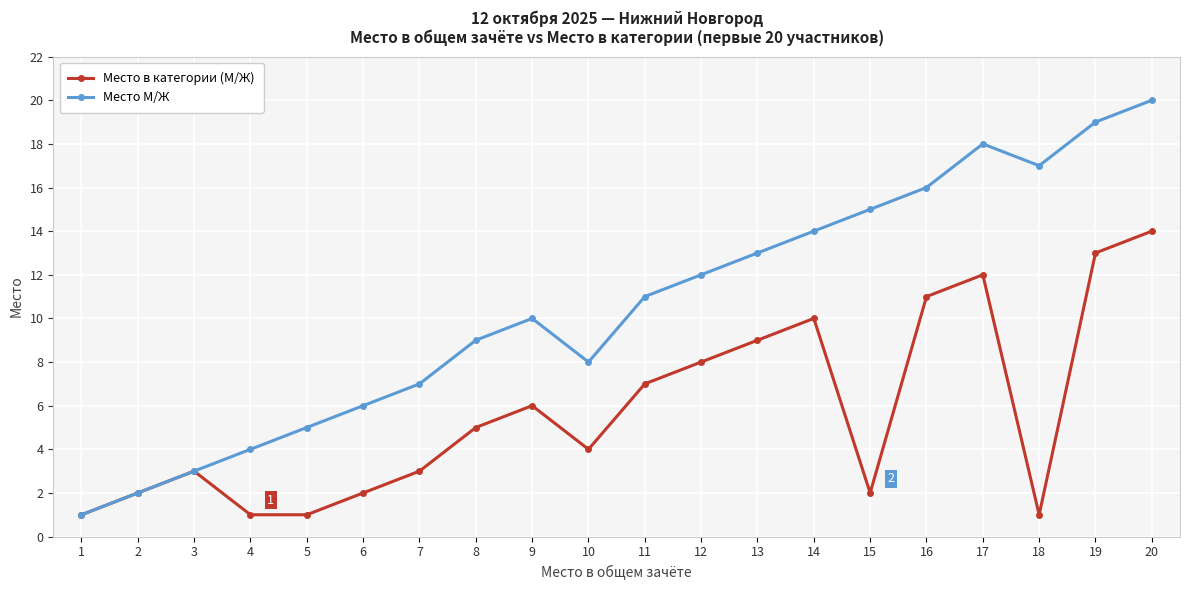

Count the number of categories in the chart.

20